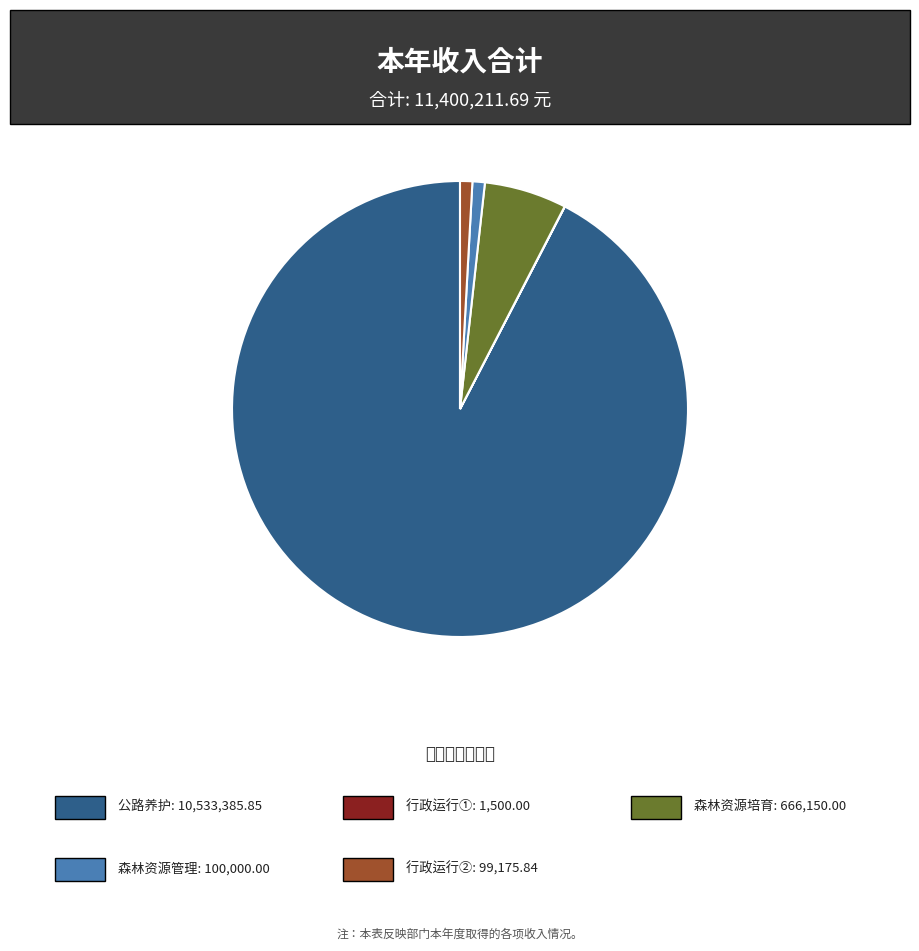

Does any single category account for the majority?

Yes